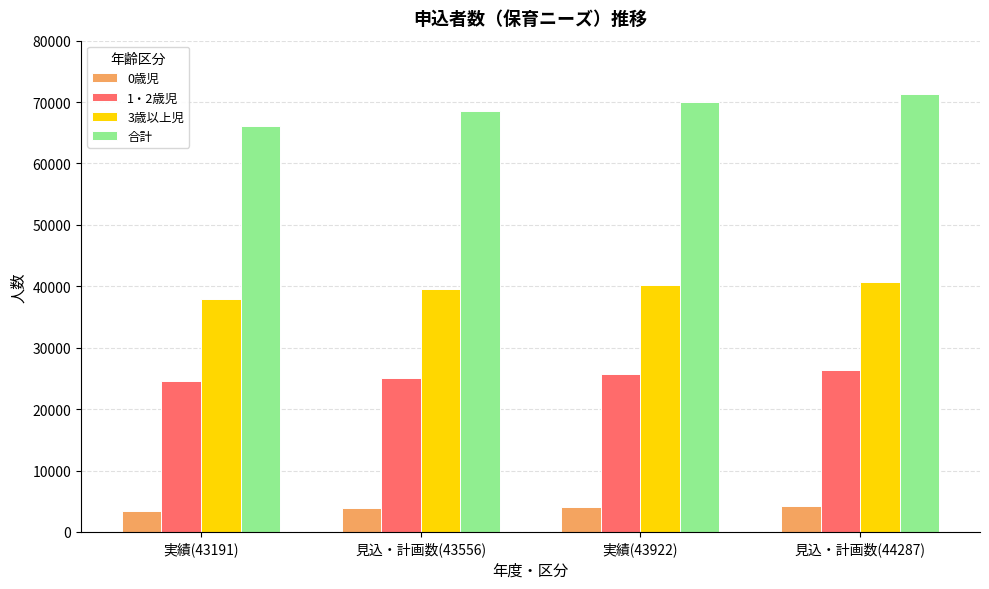

How many data points in 合計 are less than 69936?

2